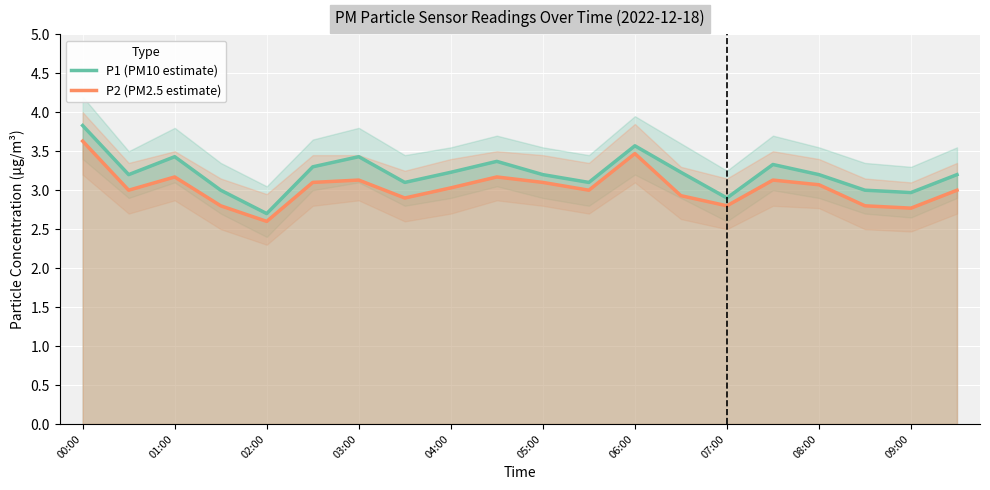

What is the lowest value of the P2 (PM2.5 estimate) series?

2.6